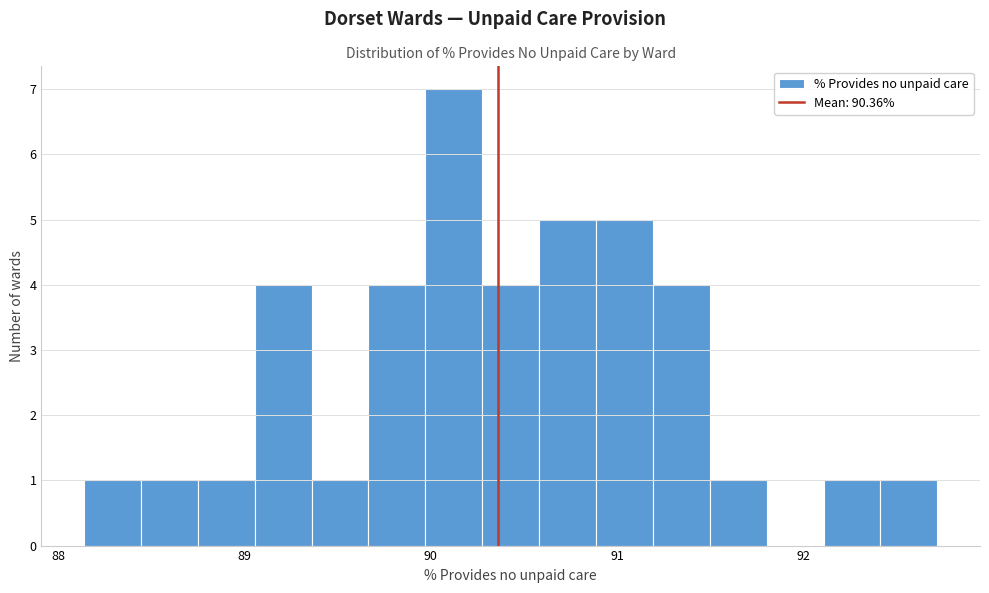

Around what value on the x-axis is the tallest bar? Give the approximate position of its centre, as read against the axis.

90.1